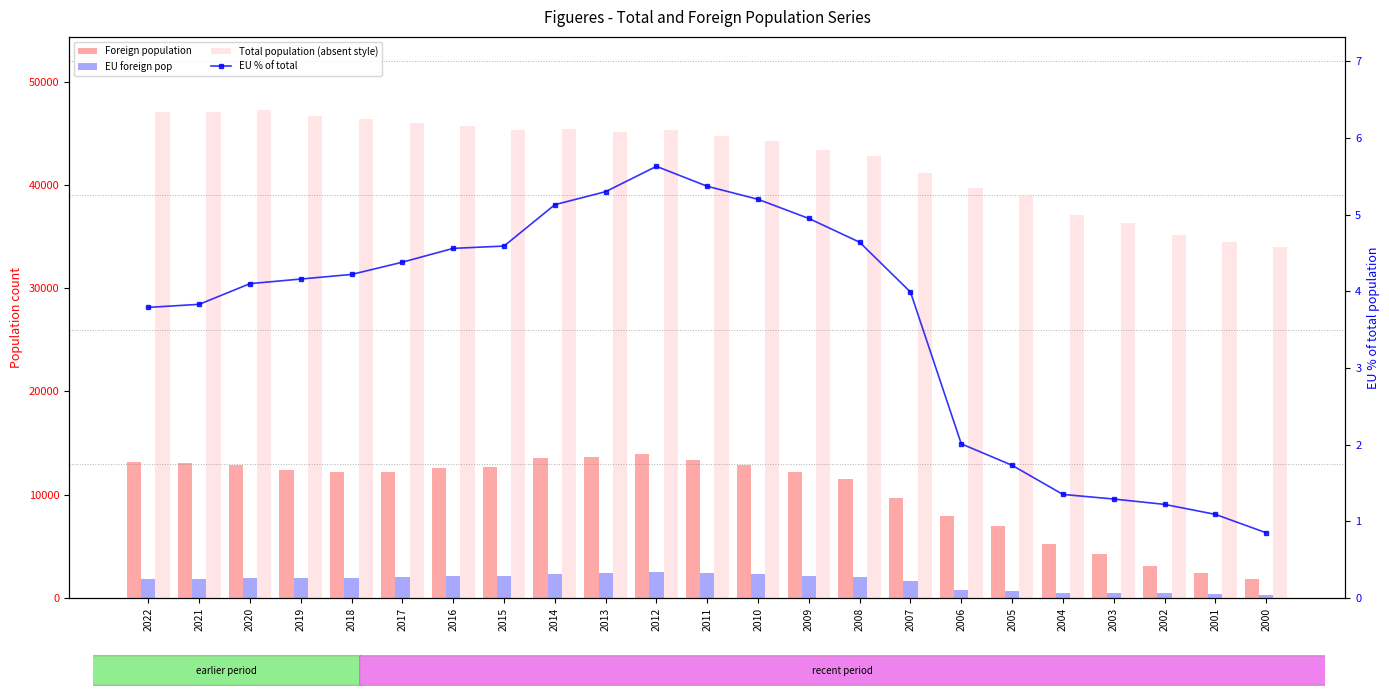

Rank the categories by Total population (absent style) value from lowest to highest.

2000, 2001, 2002, 2003, 2004, 2005, 2006, 2007, 2008, 2009, 2010, 2011, 2013, 2012, 2015, 2014, 2016, 2017, 2018, 2019, 2021, 2022, 2020